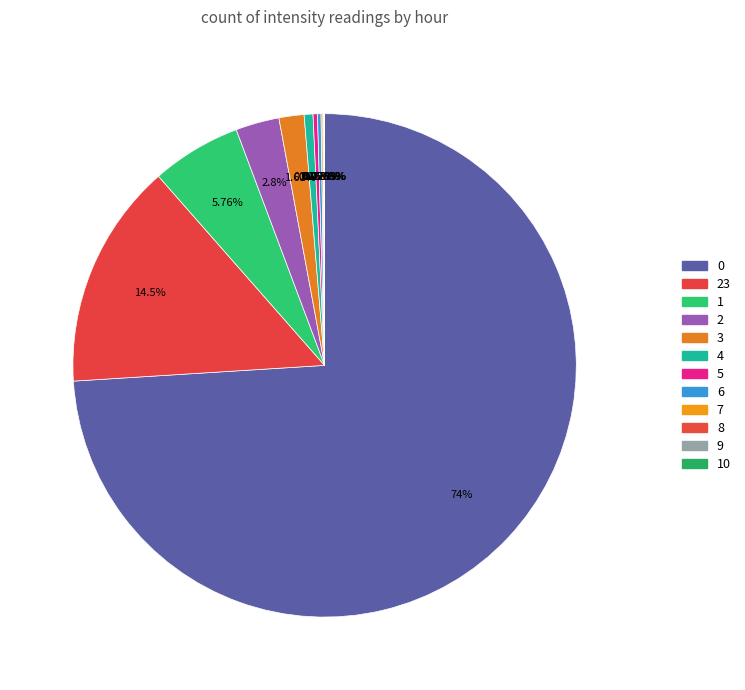

Combined, do 7 and 2 account for over 50%?

No